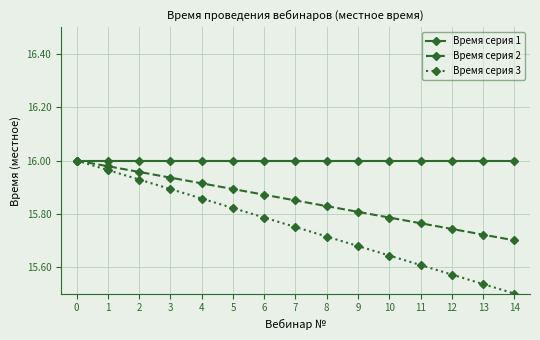

Is the value of Время серия 1 at 6 greater than the value of Время серия 2 at 13?

Yes